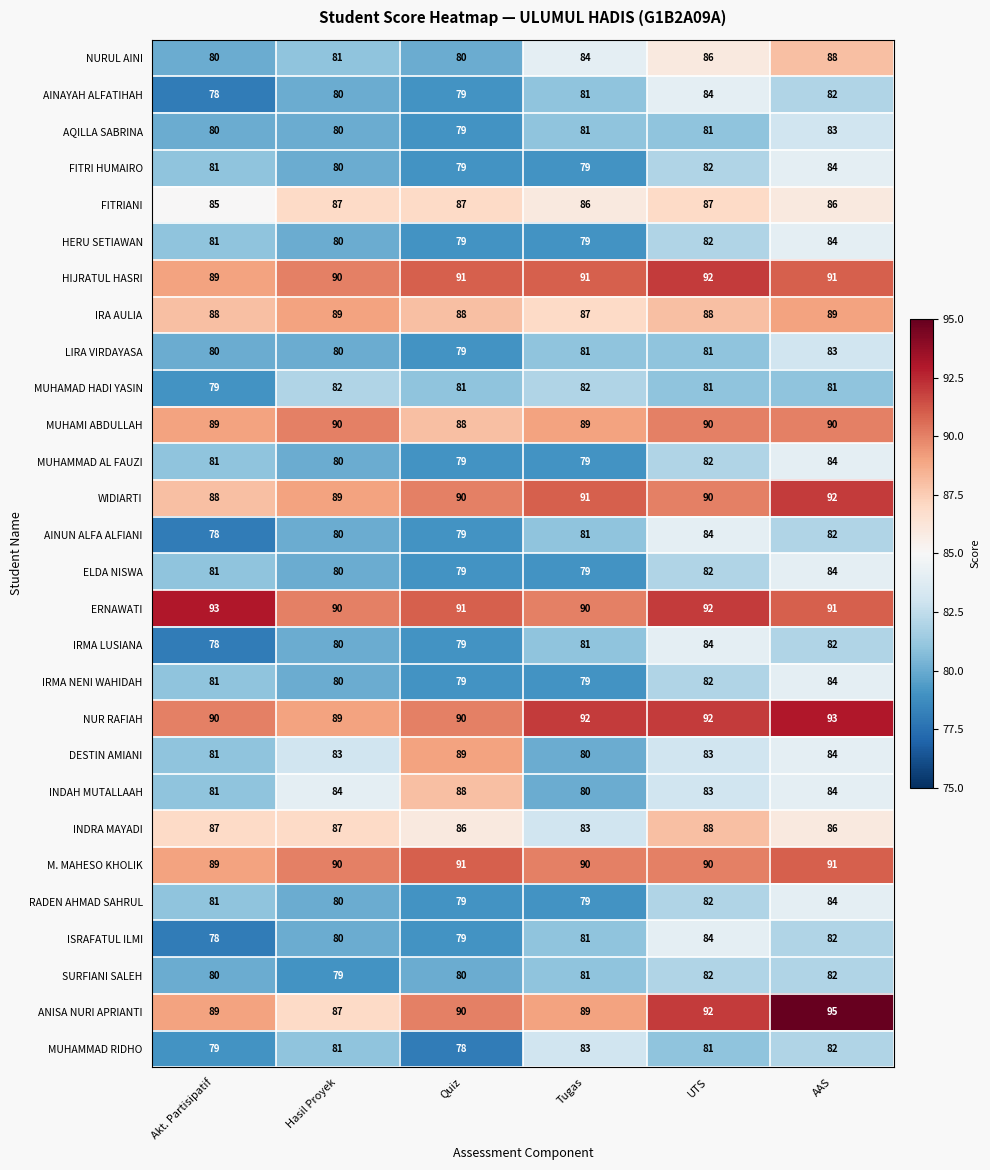

What is the total value across all series at AAS?

2403